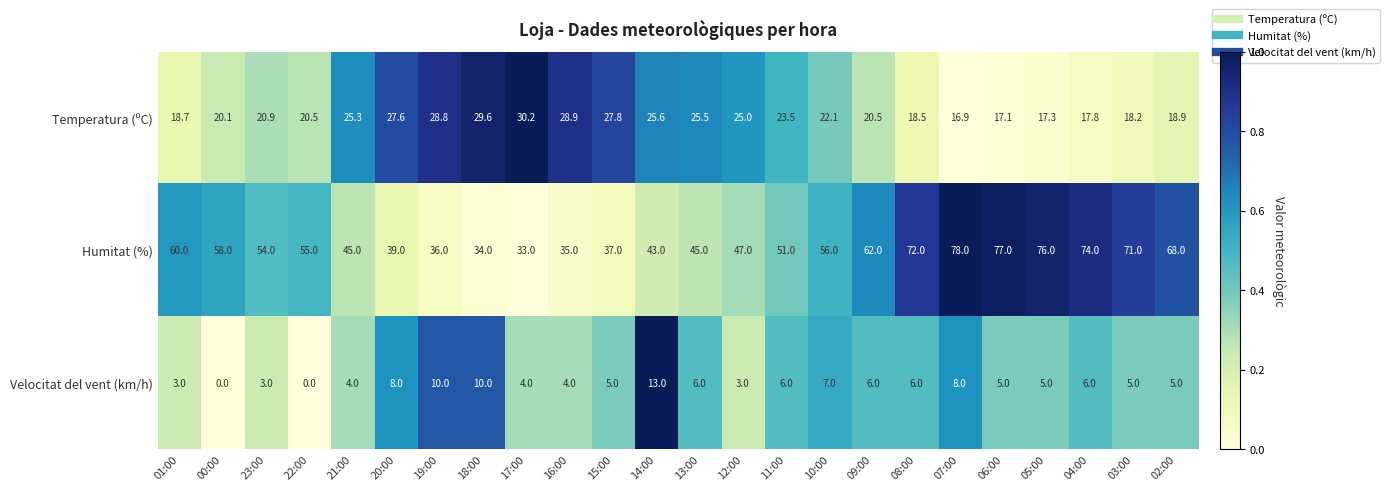

Count the number of categories in the chart.

24